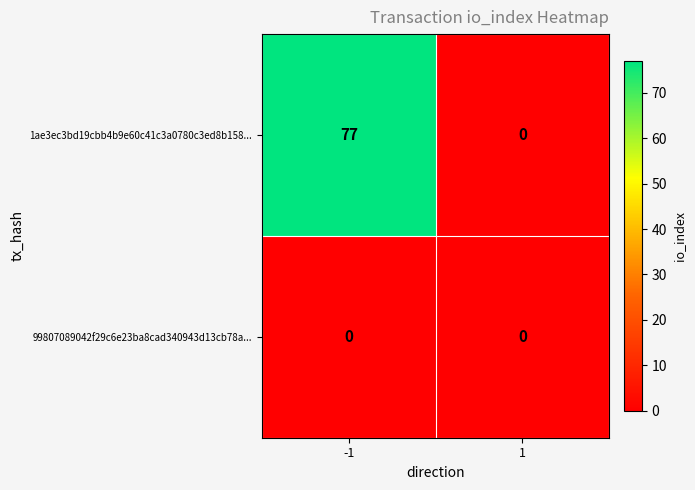

Rank the series by their maximum value, from highest to lowest.

1ae3ec3bd19cbb4b9e60c41c3a0780c3ed8b158..., 99807089042f29c6e23ba8cad340943d13cb78a...